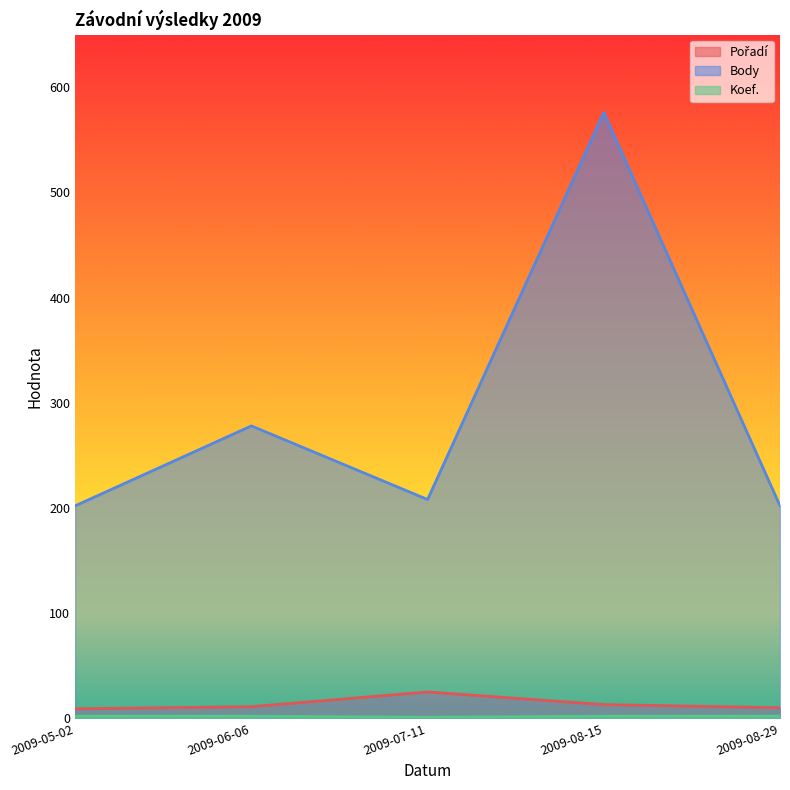

Which category has the highest value in the Pořadí series?

2009-07-11